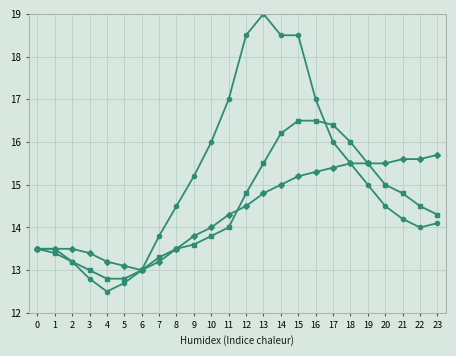

What is the total value across all series at 13?

49.3